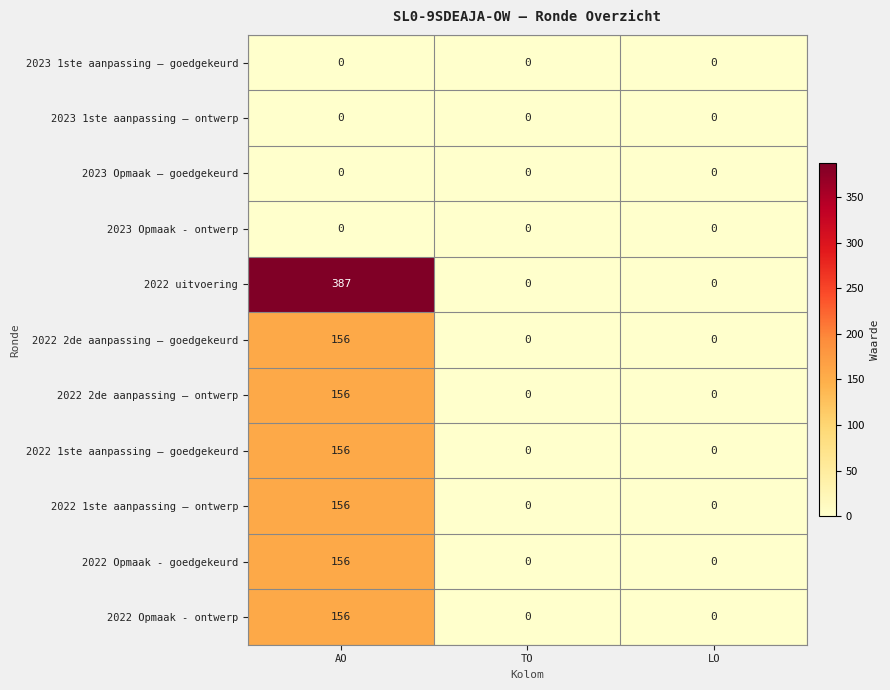

At which label does 2022 1ste aanpassing – goedgekeurd reach its peak?

AO